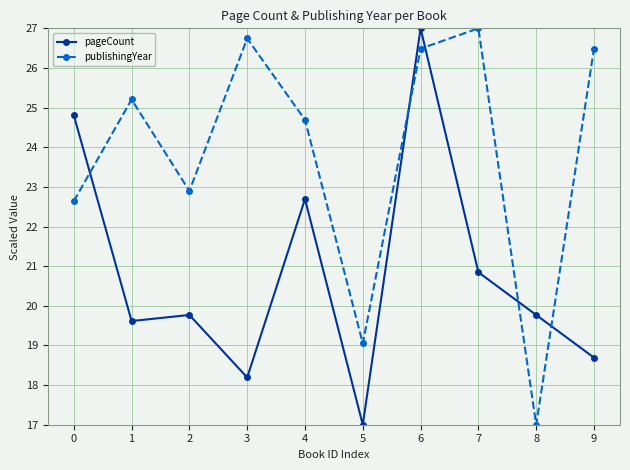

Which series changed the most between 1 and 8?

publishingYear